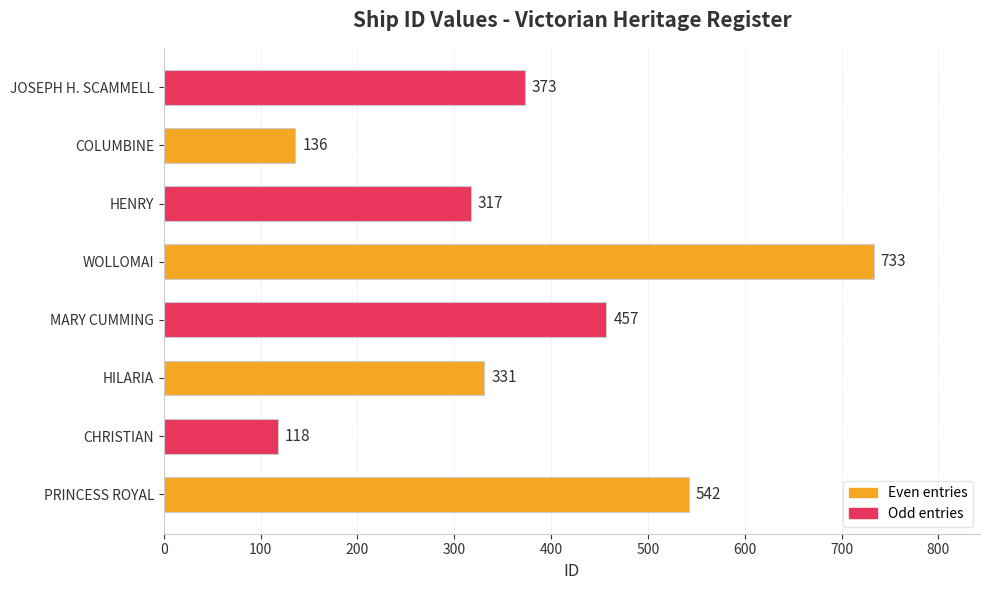

What is the difference between the maximum and second lowest values?

597